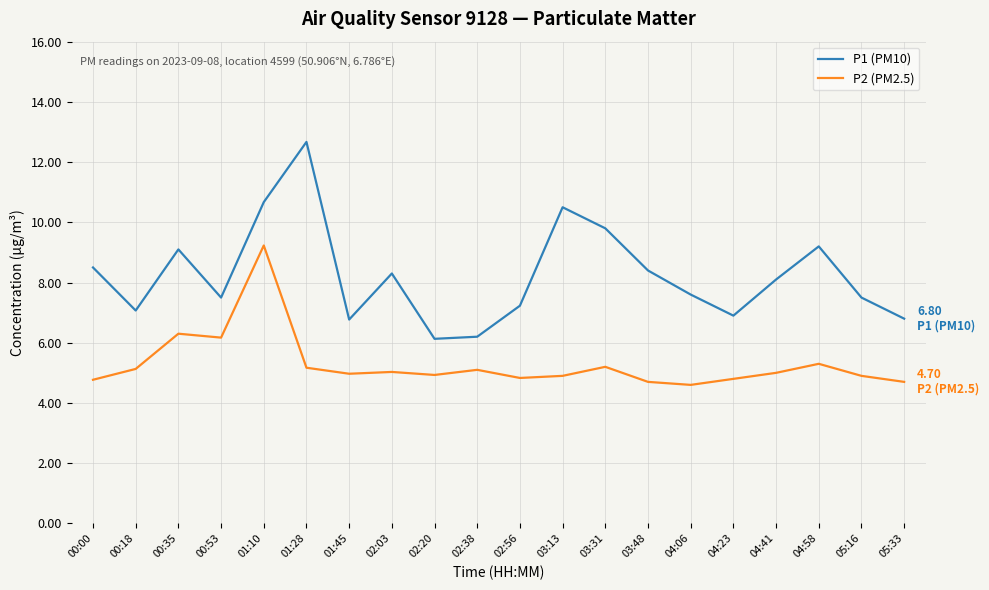

Is this an area chart (filled region under the line)?

No